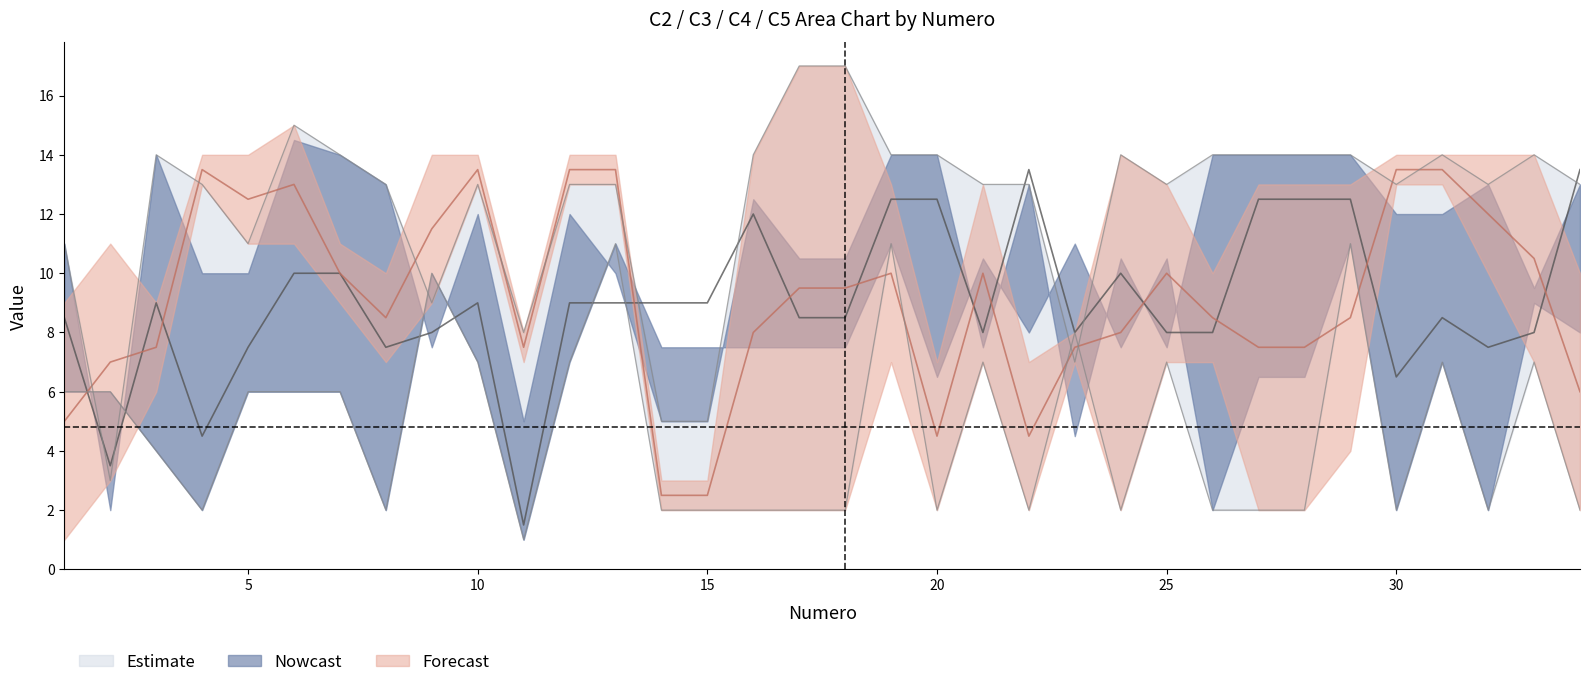

List the labels in order of C4 value, smallest first.

14, 15, 16, 17, 18, 20, 22, 24, 27, 28, 34, 8, 11, 21, 25, 33, 23, 1, 3, 26, 2, 6, 7, 19, 29, 31, 4, 5, 9, 10, 12, 13, 30, 32